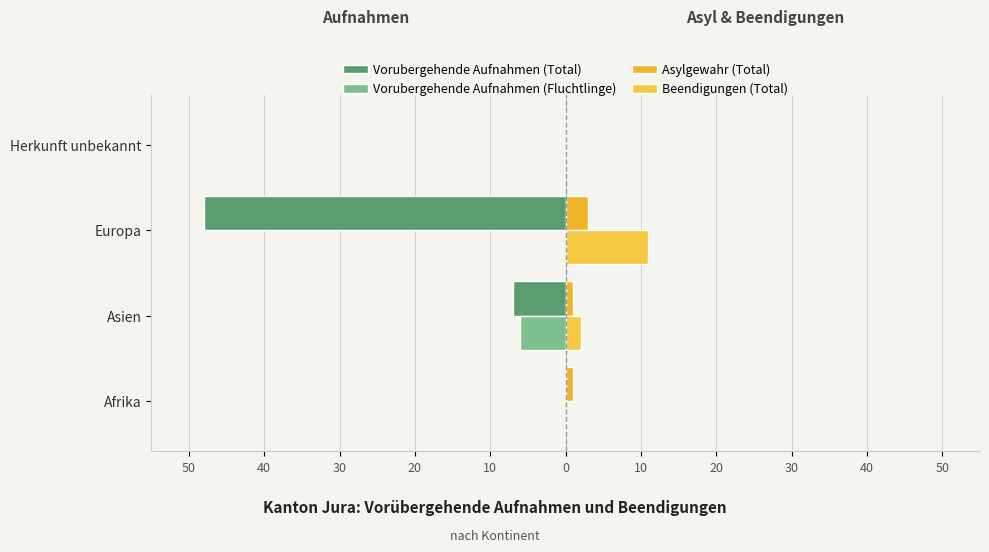

What is the difference between the second highest and second lowest values in the Beendigungen (Total) series?

2